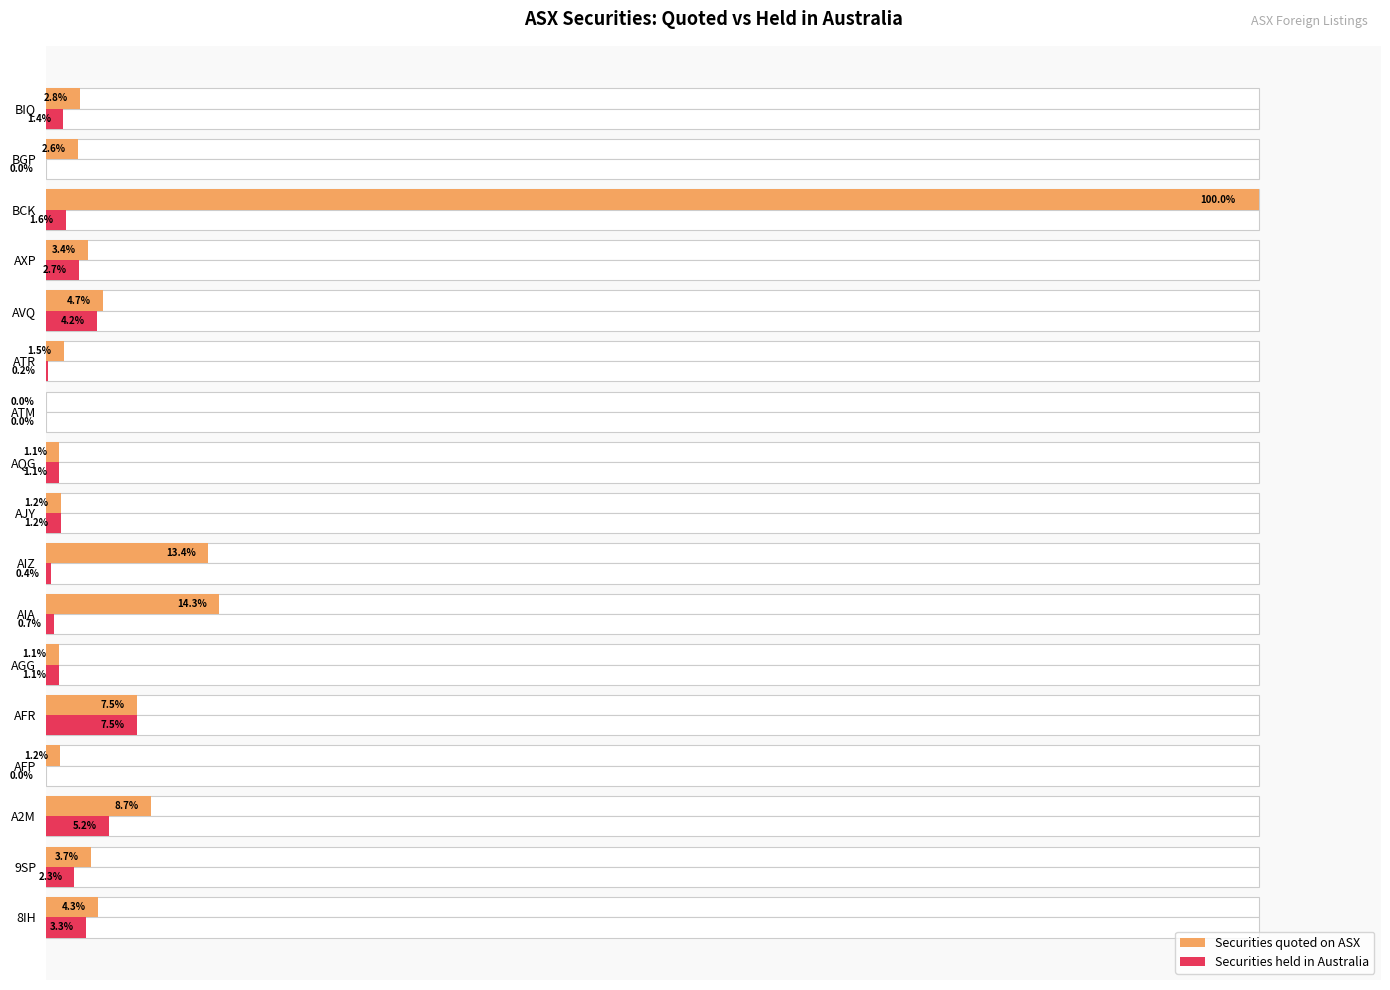

Which series has the widest spread of values?

Securities quoted on ASX